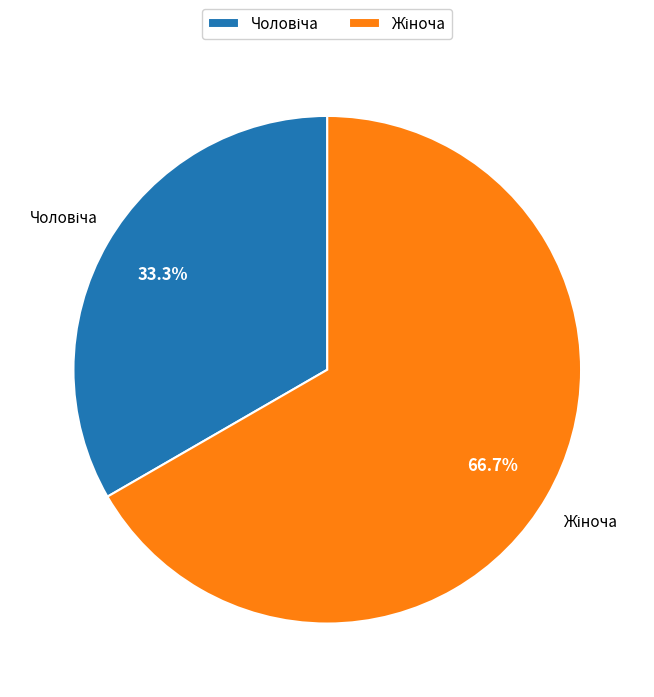

Is there a majority slice in this chart?

Yes